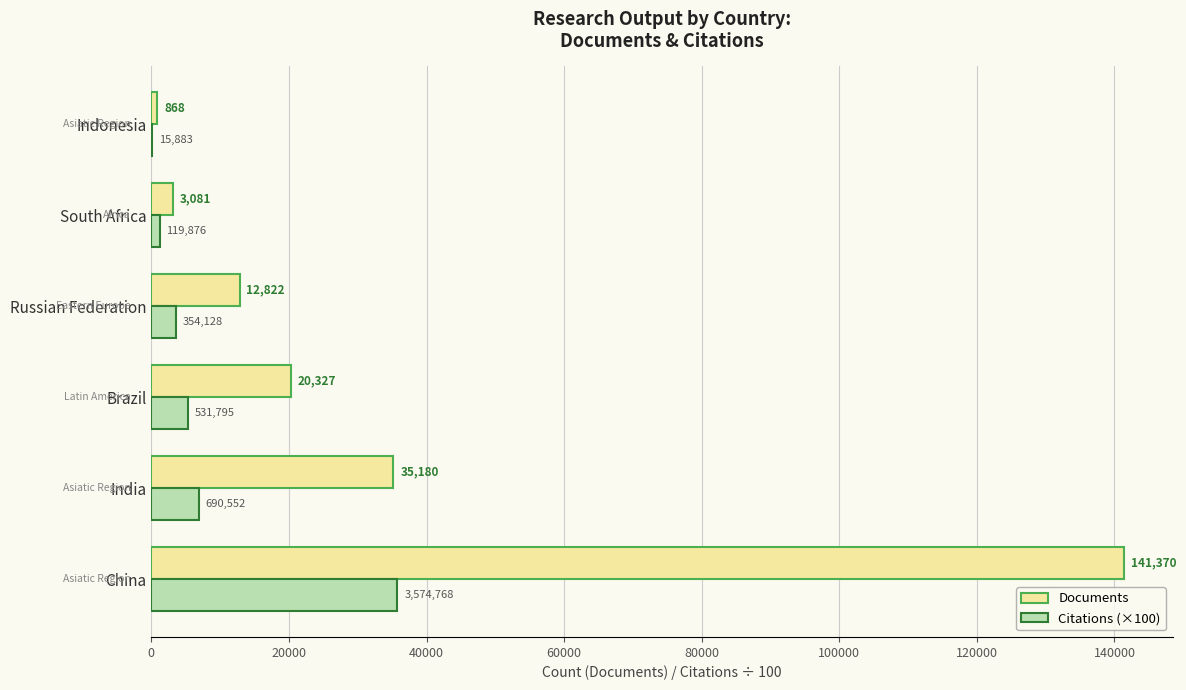

Is it true that Citations (×100) equals 1198.8 at South Africa?

True